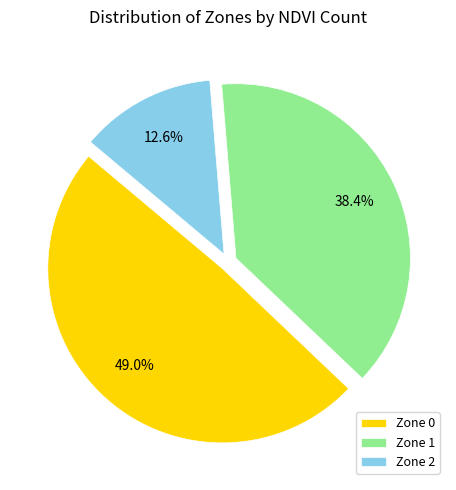

Rank the categories by value from lowest to highest.

Zone 2, Zone 1, Zone 0